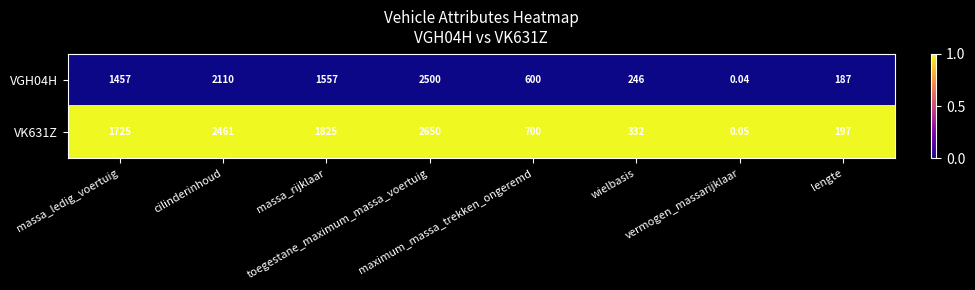

List the series in order of their peak value, highest first.

VK631Z, VGH04H